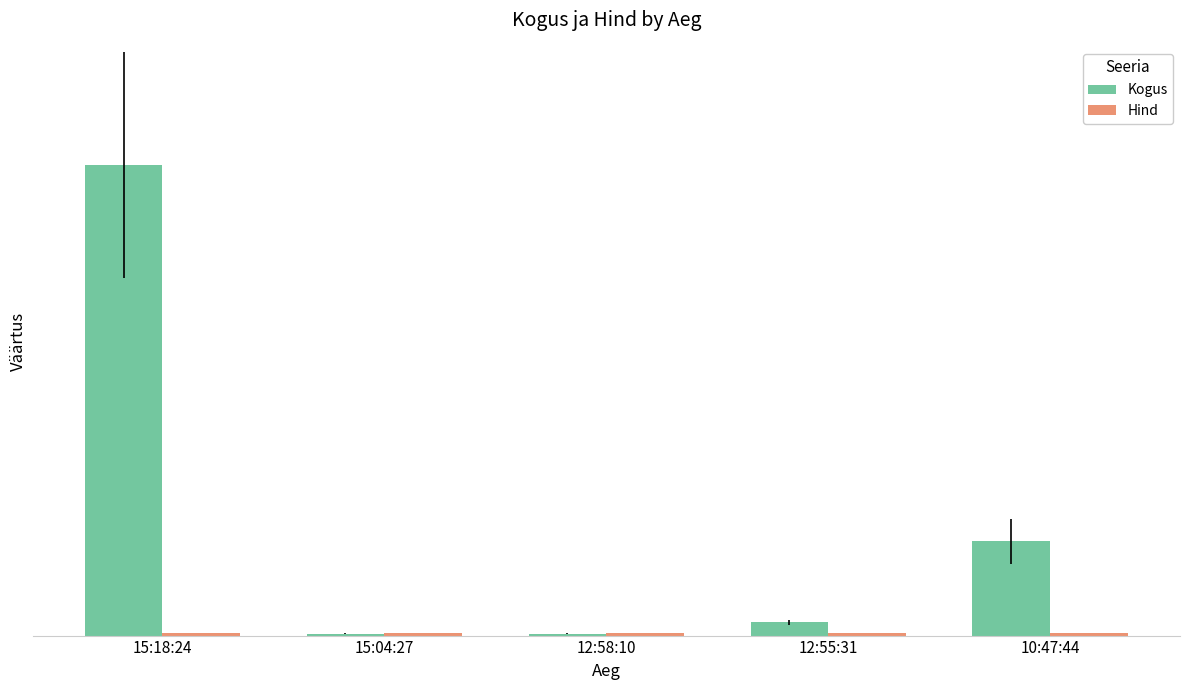

What is the value of the Kogus bar at the 2nd from the left?

1.0